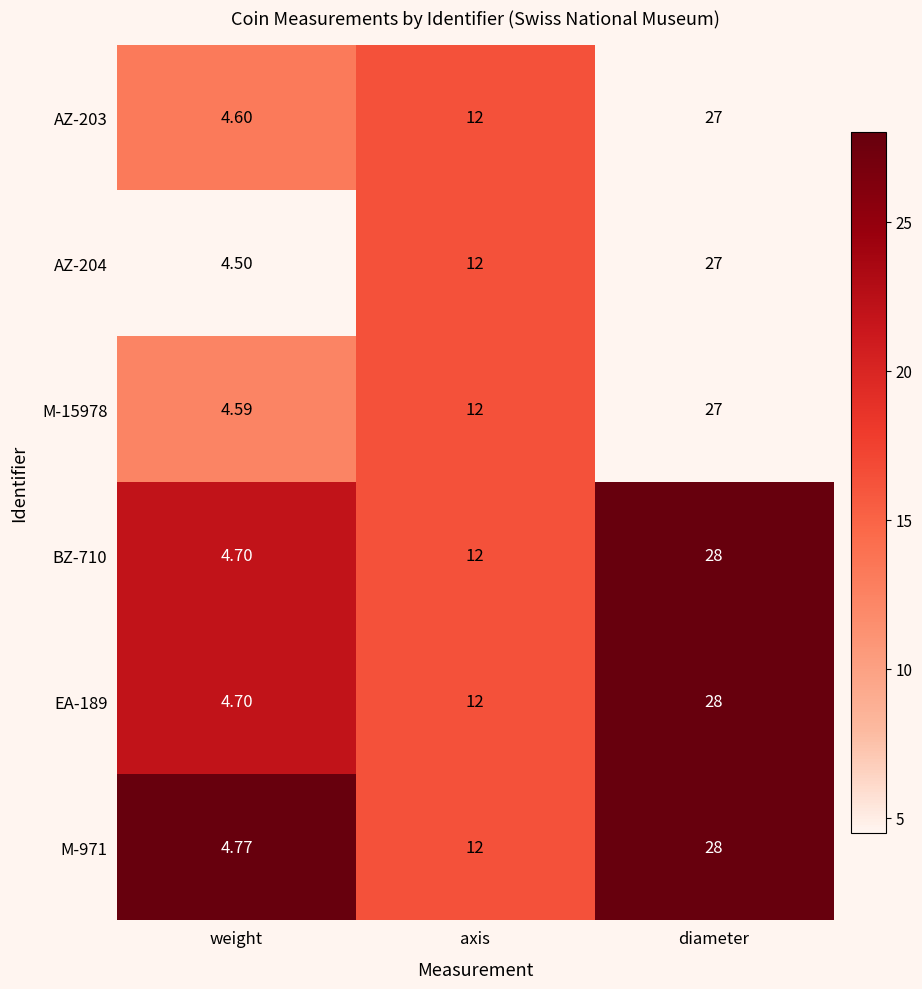

Between weight and axis, which series saw the biggest shift?

AZ-204